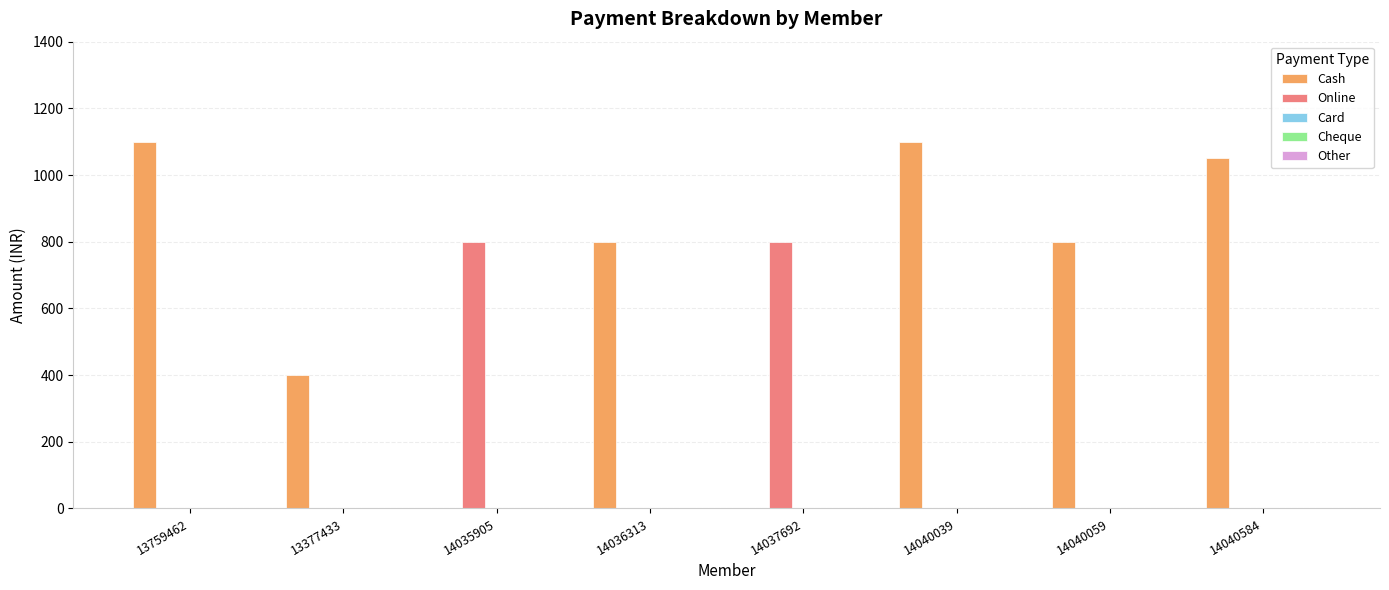

Which series has the largest total across all categories?

Cash